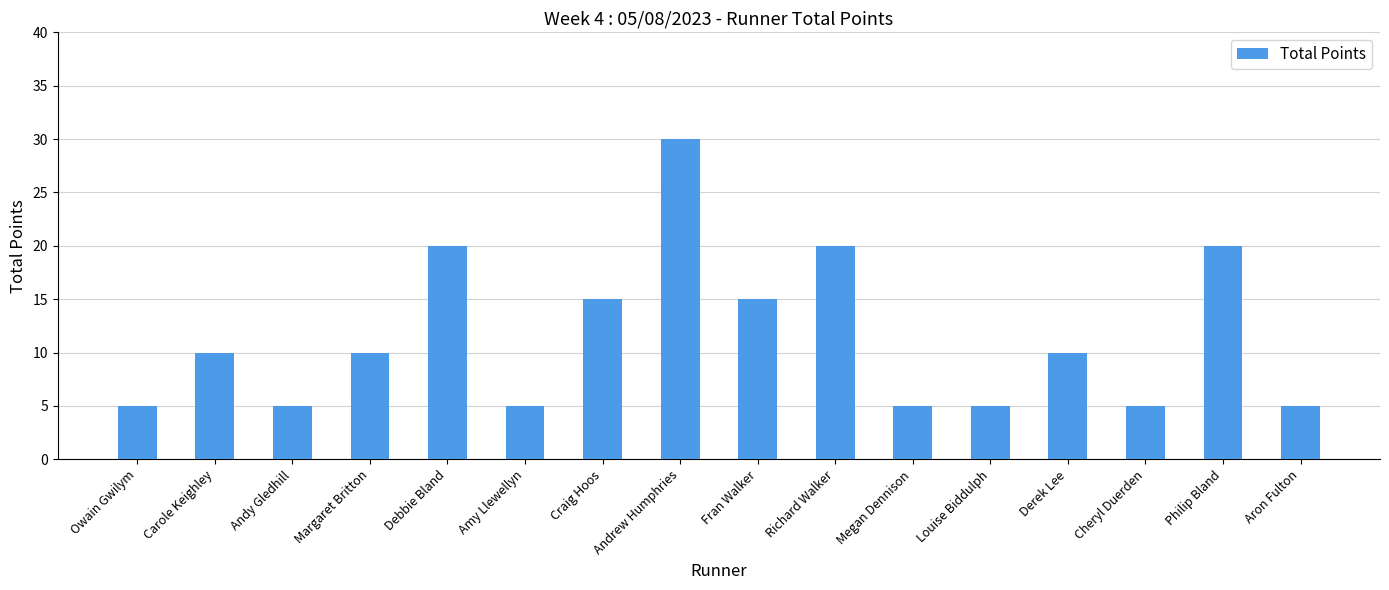

Which has a higher value, Carole Keighley or Craig Hoos?

Craig Hoos